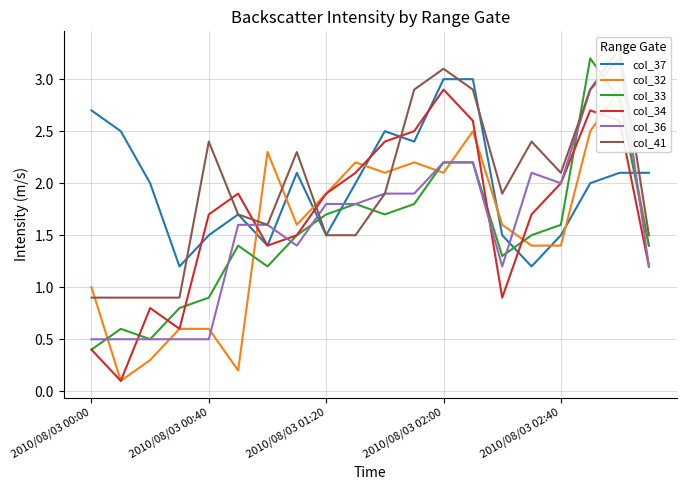

Between which two adjacent categories do col_36 and col_37 first intersect?

5 and 6